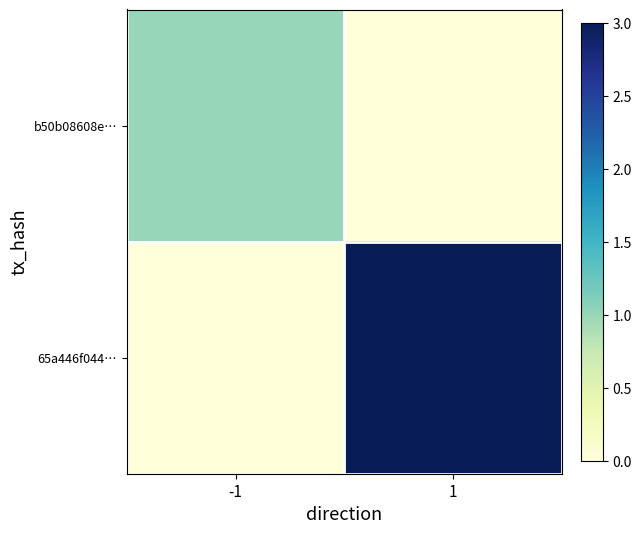

Which series has the widest spread of values?

65a446f044…